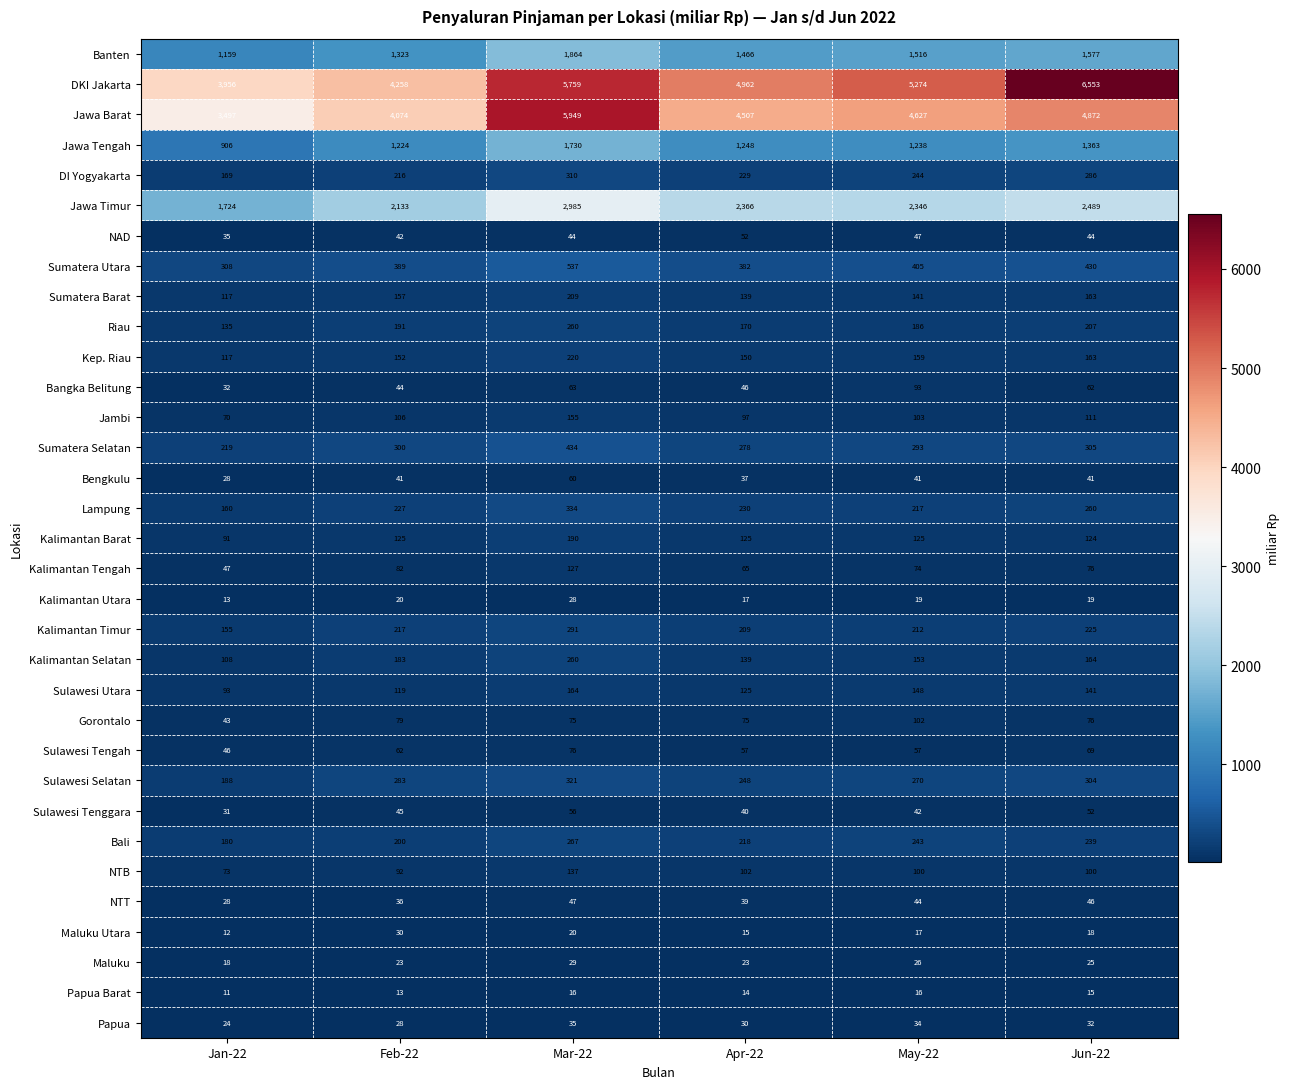

What is the difference between the second highest and second lowest values in the Jawa Timur series?

356